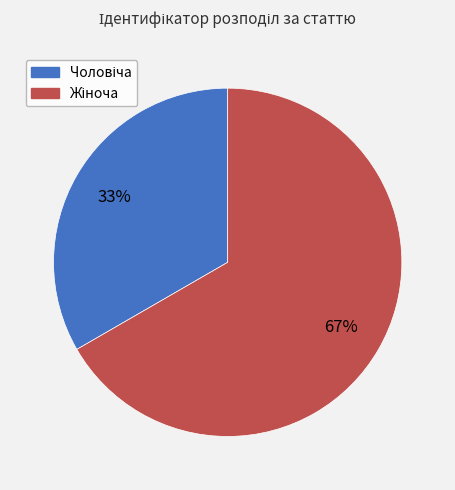

To the nearest percent, what is the average slice percentage?

50%